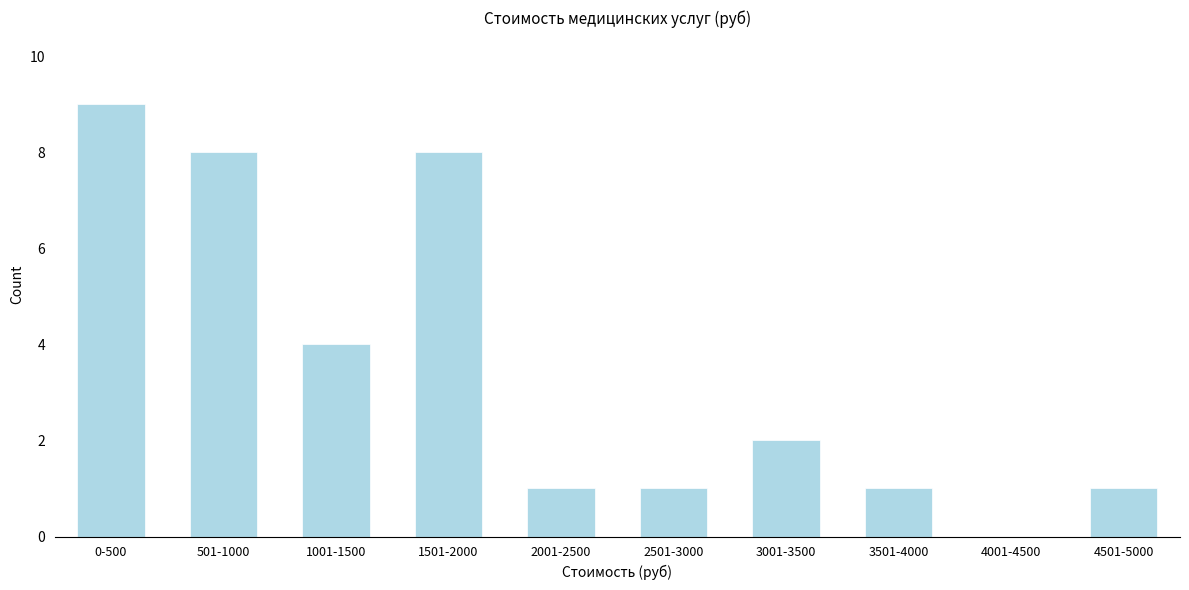

Reading left to right, list all the values displayed in this chart.

0-500=9	501-1000=8	1001-1500=4	1501-2000=8	2001-2500=1	2501-3000=1	3001-3500=2	3501-4000=1	4001-4500=0	4501-5000=1